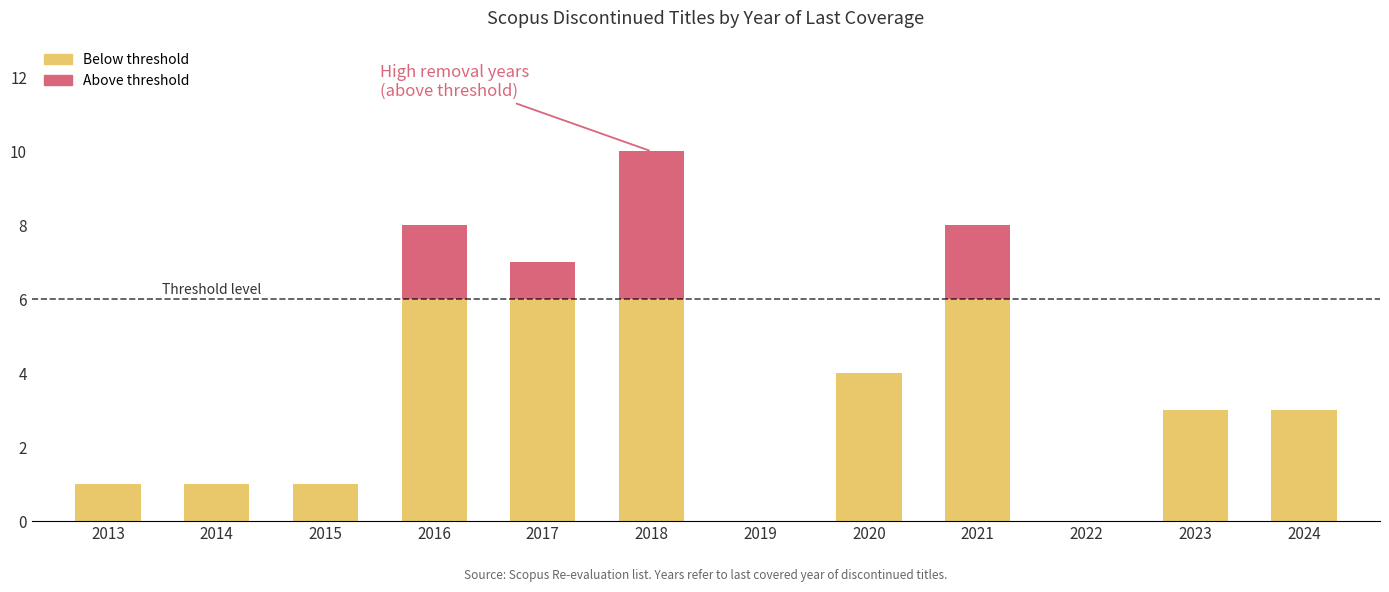

At which category is the sum across all series the highest?

2018